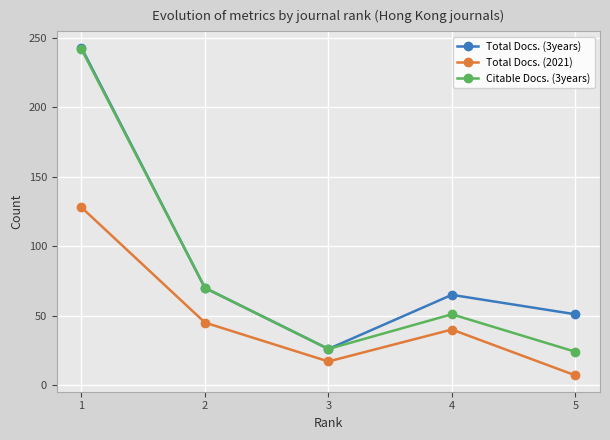

List the series in order of their overall mean, highest first.

Total Docs. (3years), Citable Docs. (3years), Total Docs. (2021)